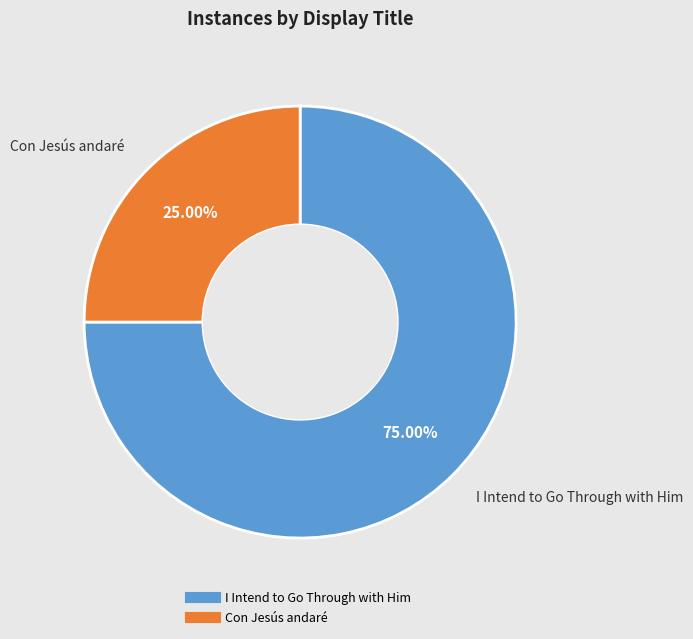

Which slice is the smallest?

Con Jesús andaré